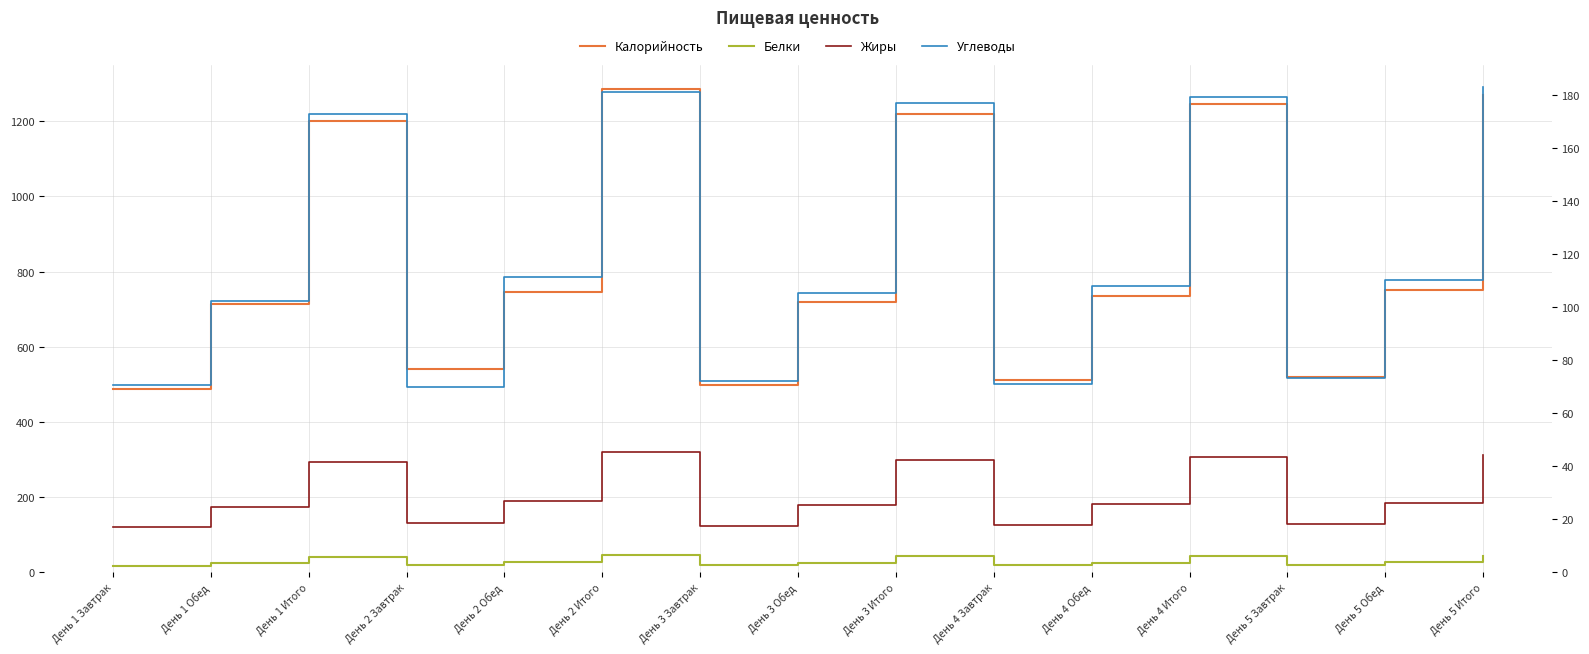

The Углеводы series shows 119.5 at День 4 Итого. True or false?

False